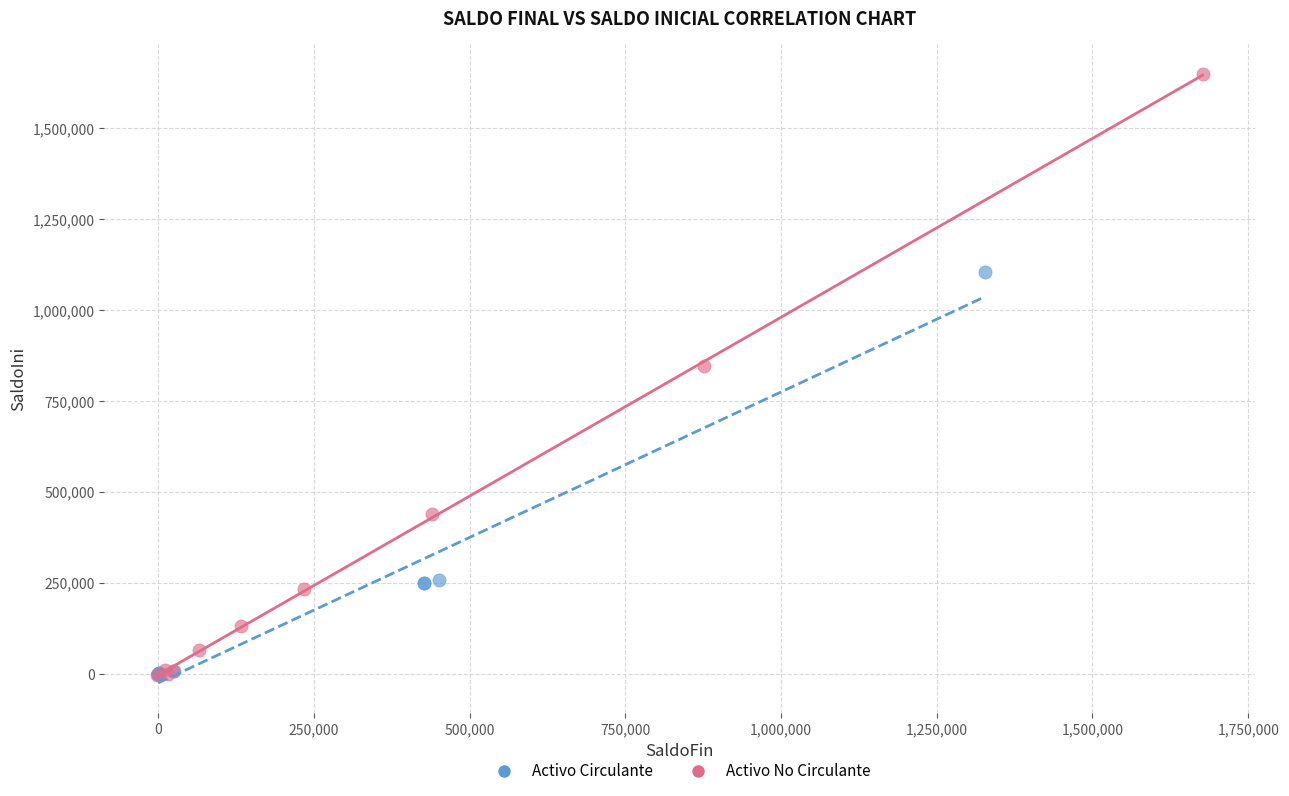

Which series has the widest spread of Y values?

Activo No Circulante